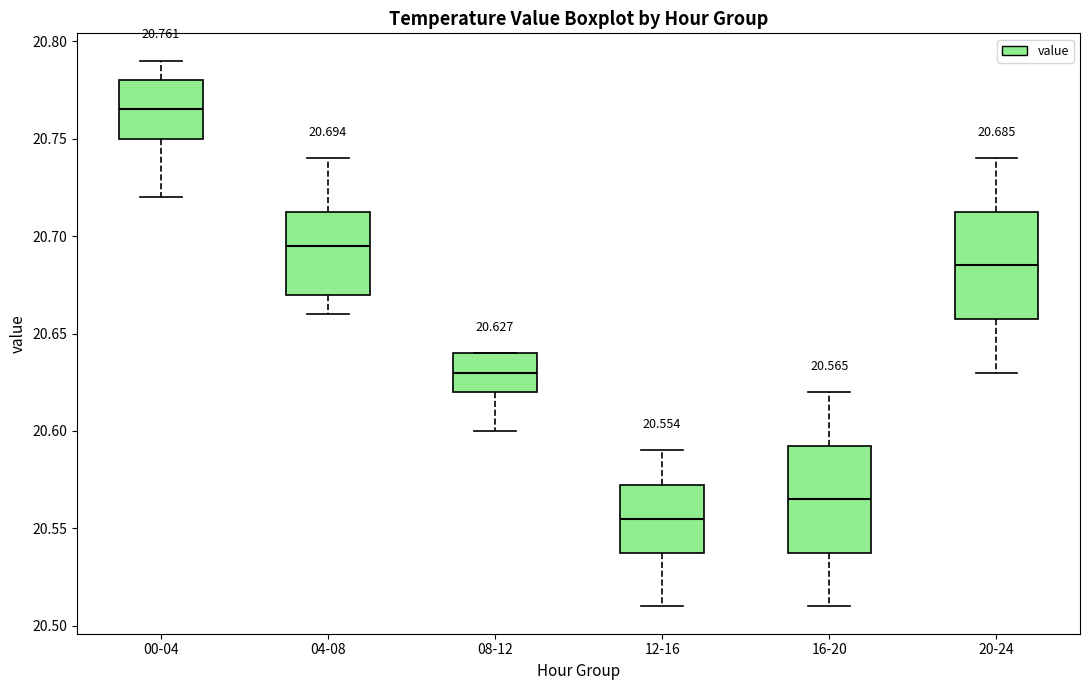

Which box has the lowest median line?

12-16